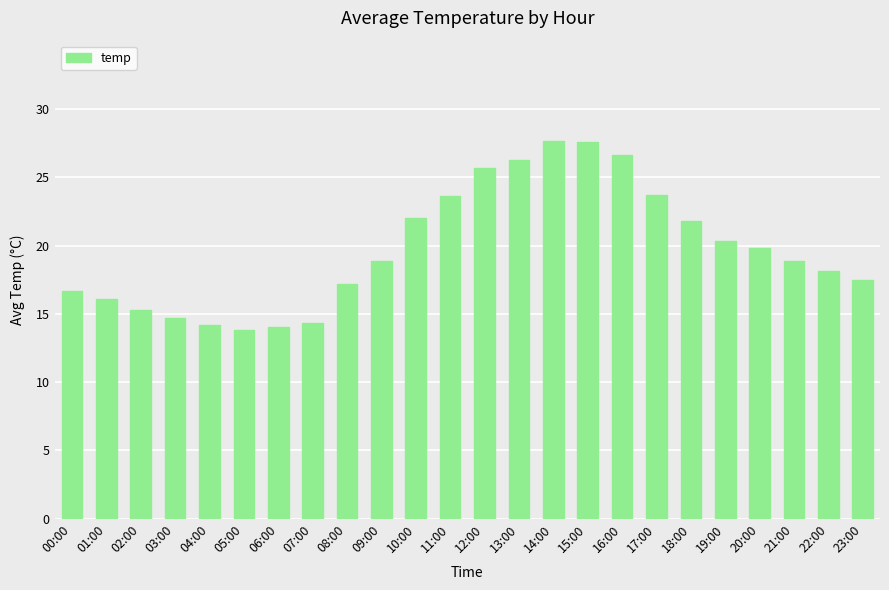

What is the label of the 24th bar from the left?

23:00